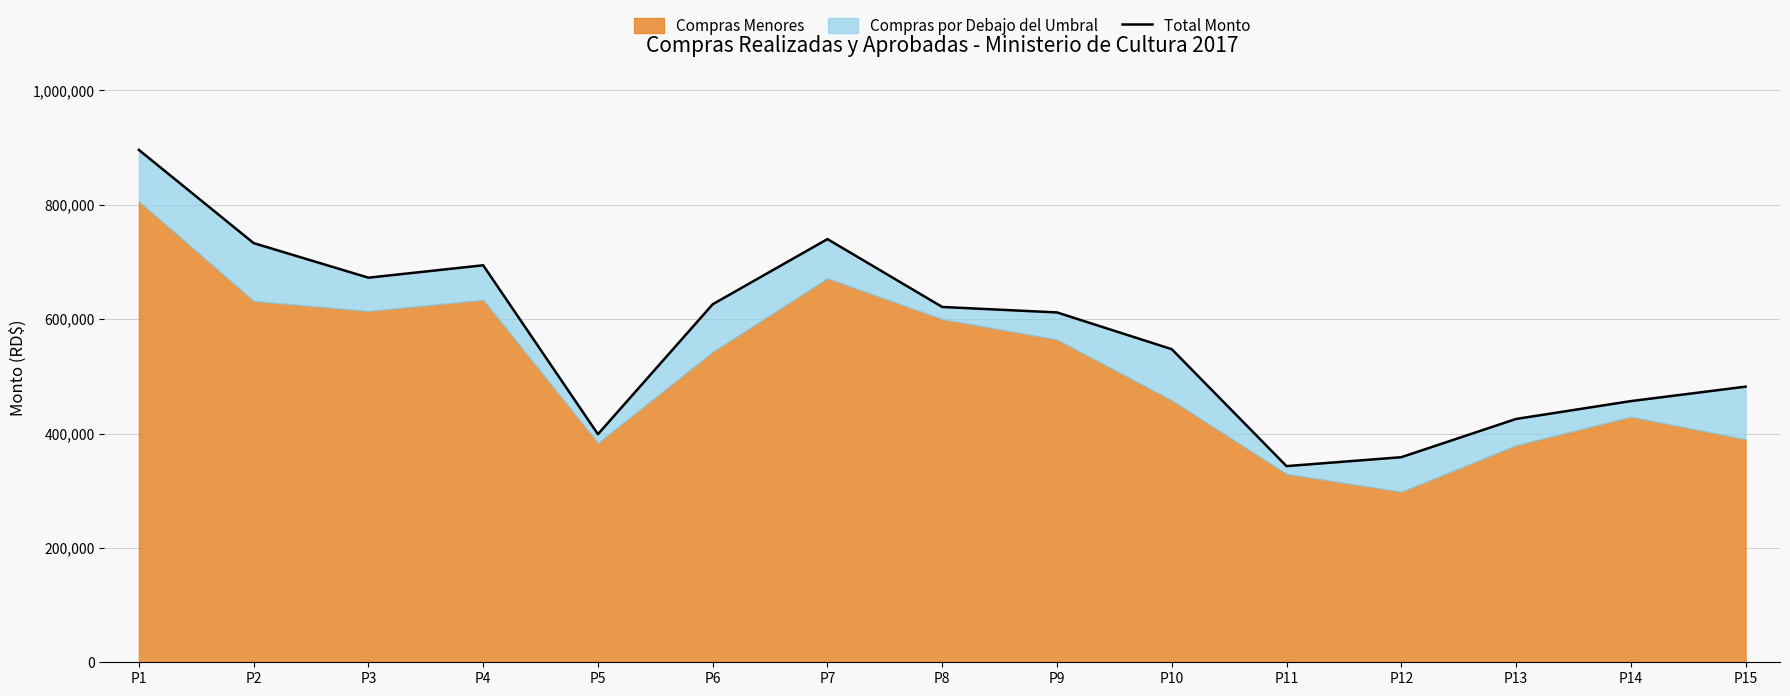

Rank the categories by value from highest to lowest.

P1, P7, P2, P4, P3, P6, P8, P9, P10, P15, P14, P13, P5, P12, P11